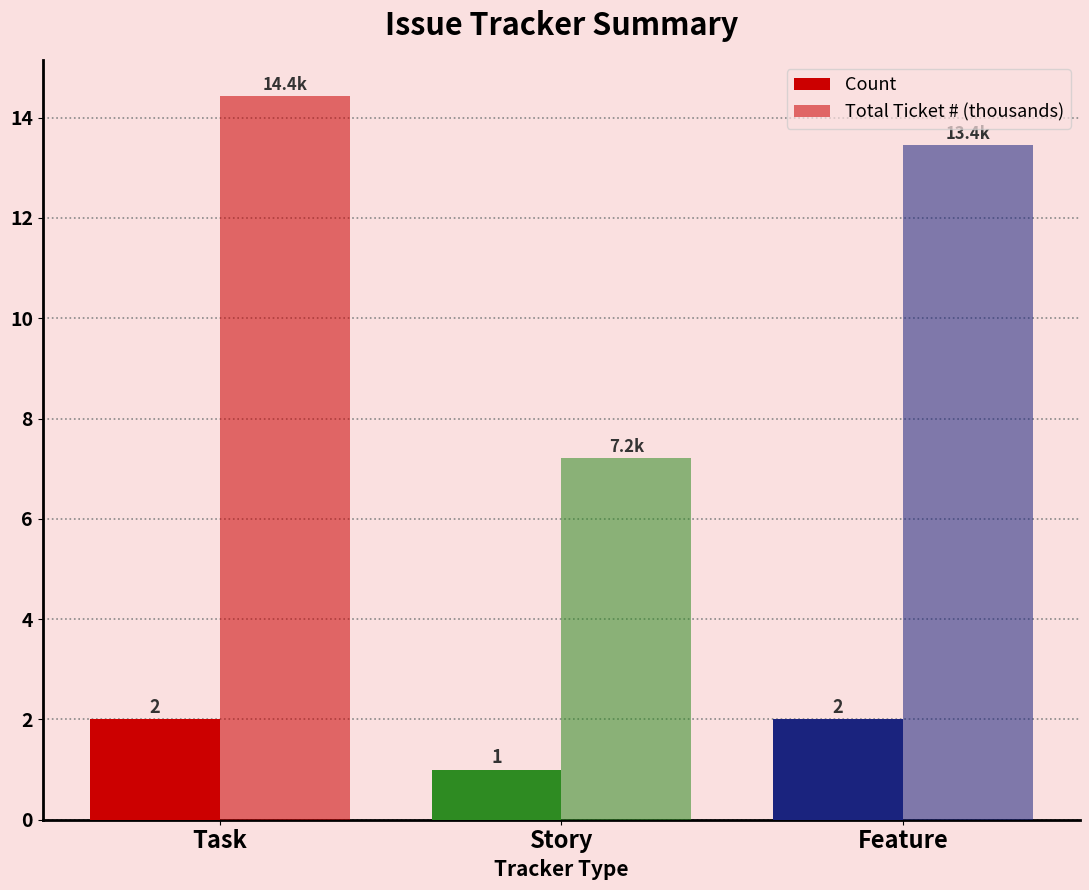

Is it true that Total Ticket # (thousands) equals 9.1 at Task?

False